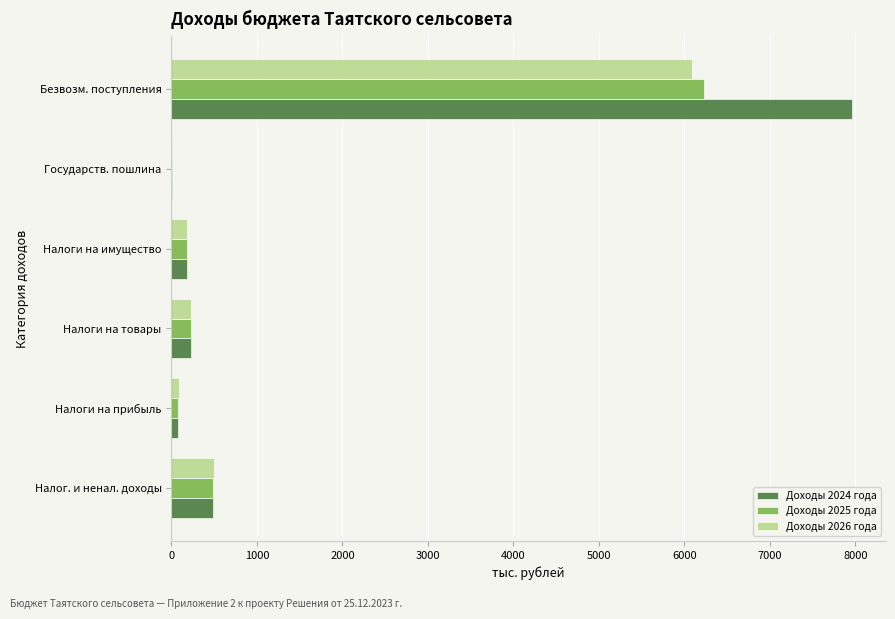

What is the sum of the Доходы 2025 года values at Налог. и ненал. доходы and Налоги на имущество?

665.9